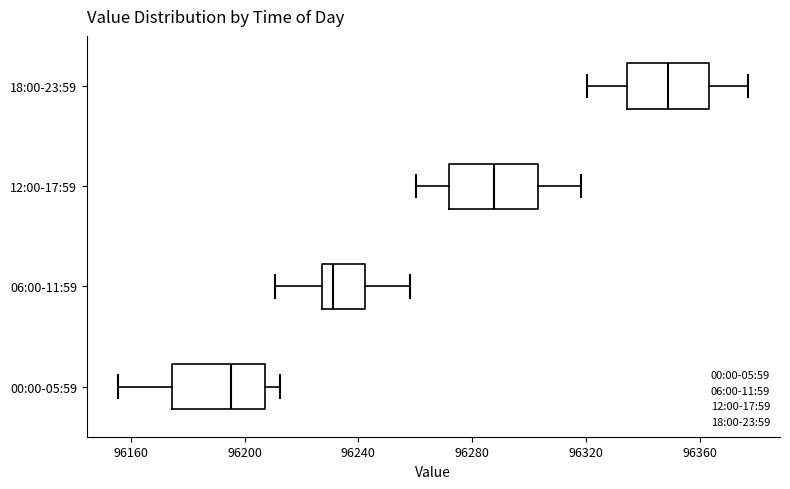

Which box has the furthest to the right median line?

18:00-23:59